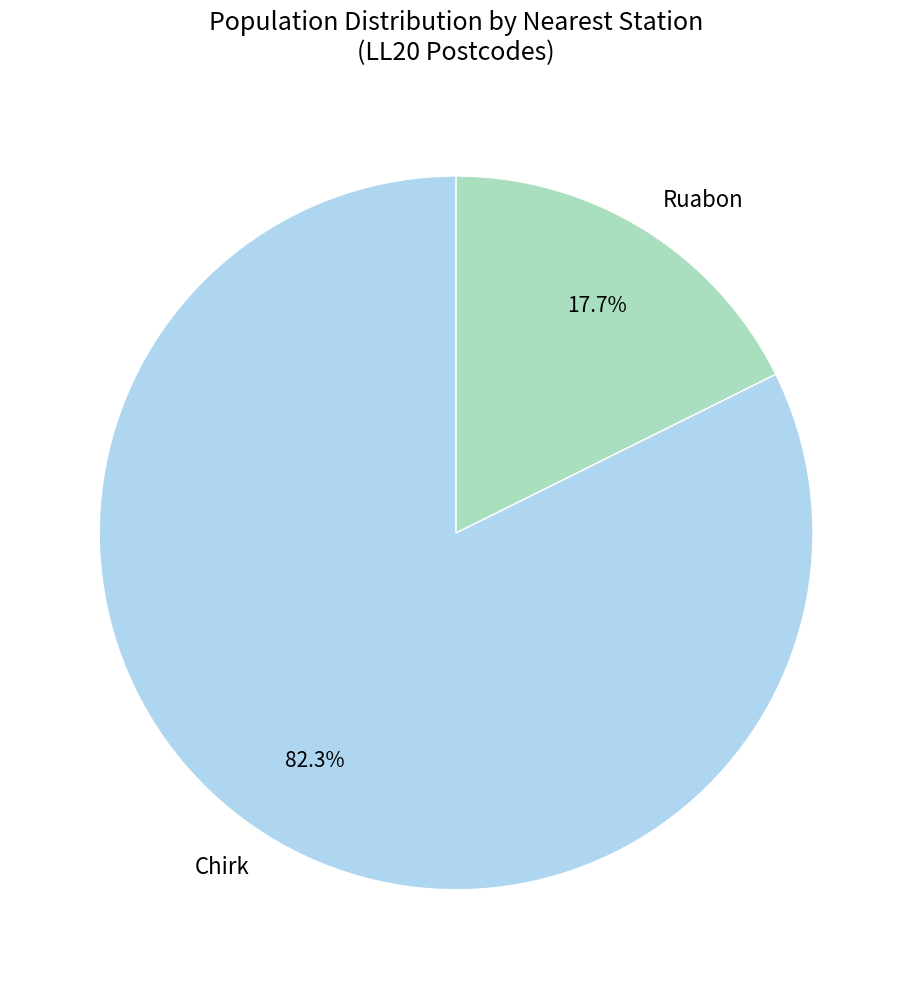

Which slice is the smallest?

Ruabon